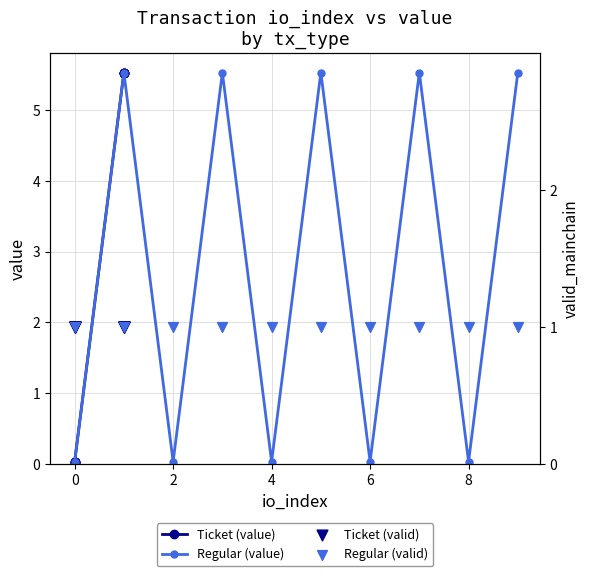

Which series has the largest Y range (max minus min)?

Ticket (value)